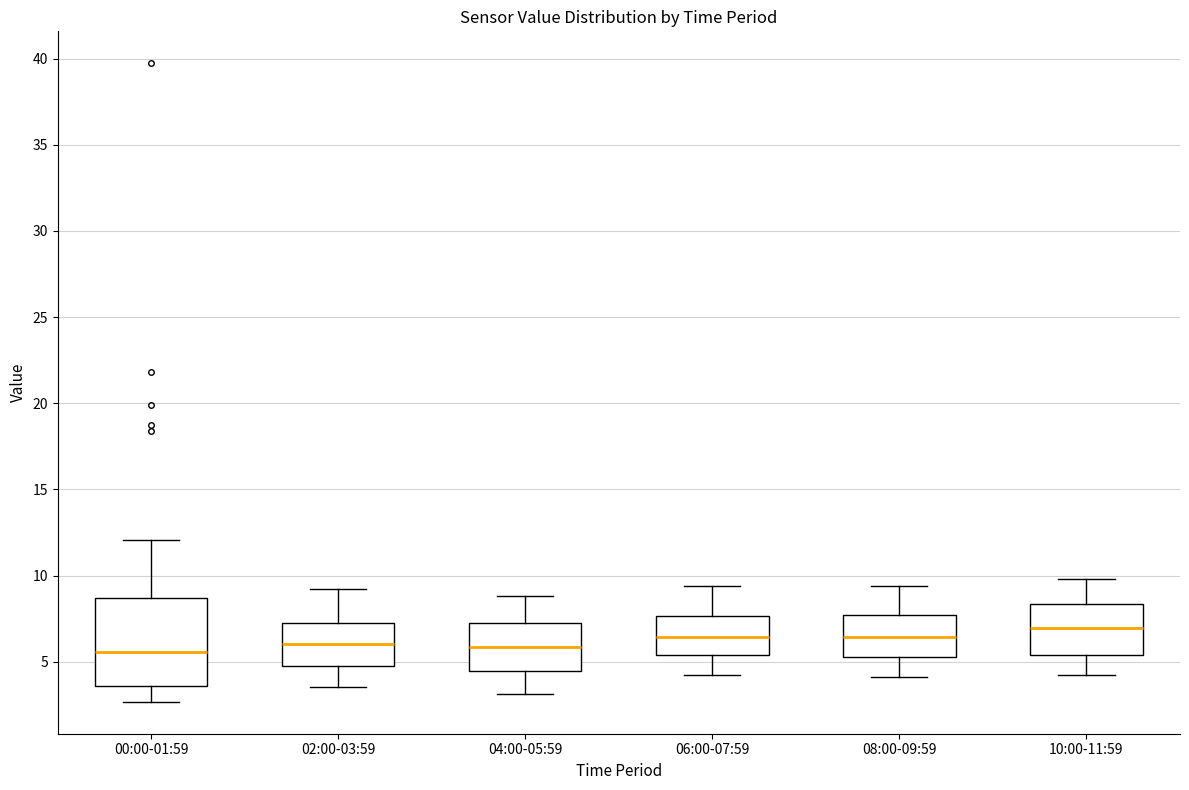

Which box is the tallest, from its lower edge to its upper edge?

00:00-01:59